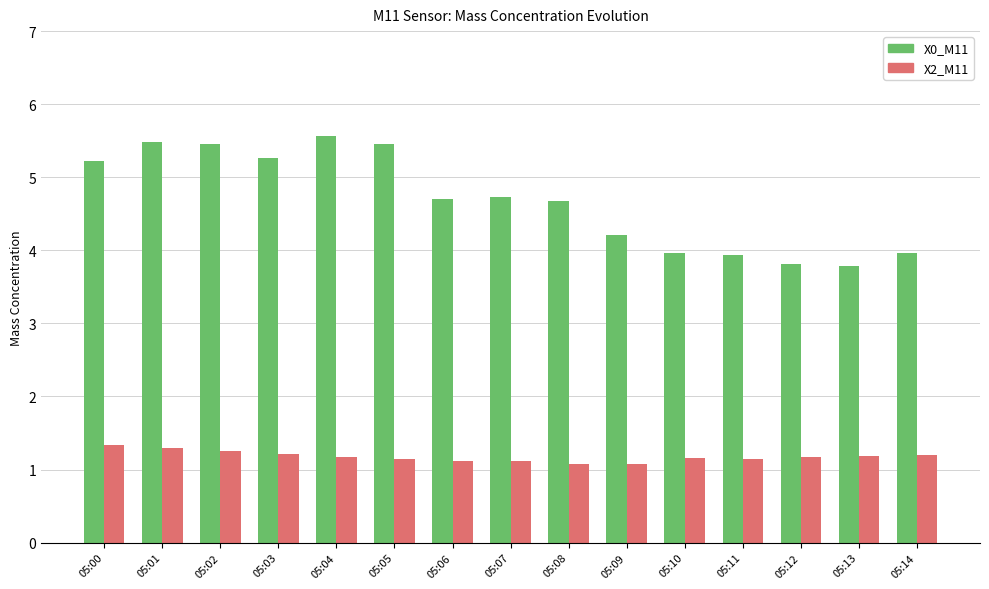

Between 05:03 and 05:09, which series saw the biggest shift?

X0_M11